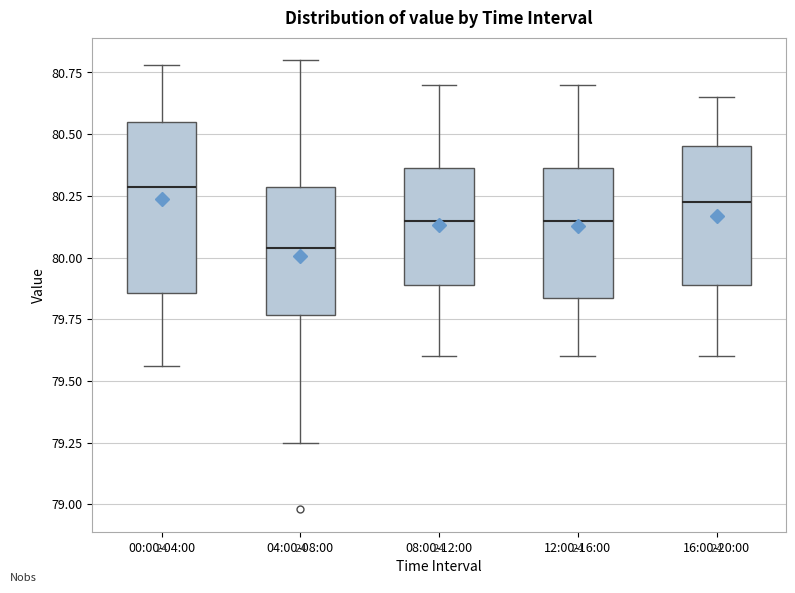

Reading left to right, transcribe this box plot: for each box, give where its median line is, the range the box spans, and where its two whiskers end, as read against the y-axis. The values are not printed on the chart, so give them approximately, as read against the axis.

00:00-04:00: median 80.30, box 79.85 to 80.55, whiskers 79.55 to 80.80
04:00-08:00: median 80.05, box 79.75 to 80.30, whiskers 79.25 to 80.80
08:00-12:00: median 80.15, box 79.90 to 80.35, whiskers 79.60 to 80.70
12:00-16:00: median 80.15, box 79.85 to 80.35, whiskers 79.60 to 80.70
16:00-20:00: median 80.25, box 79.90 to 80.45, whiskers 79.60 to 80.65